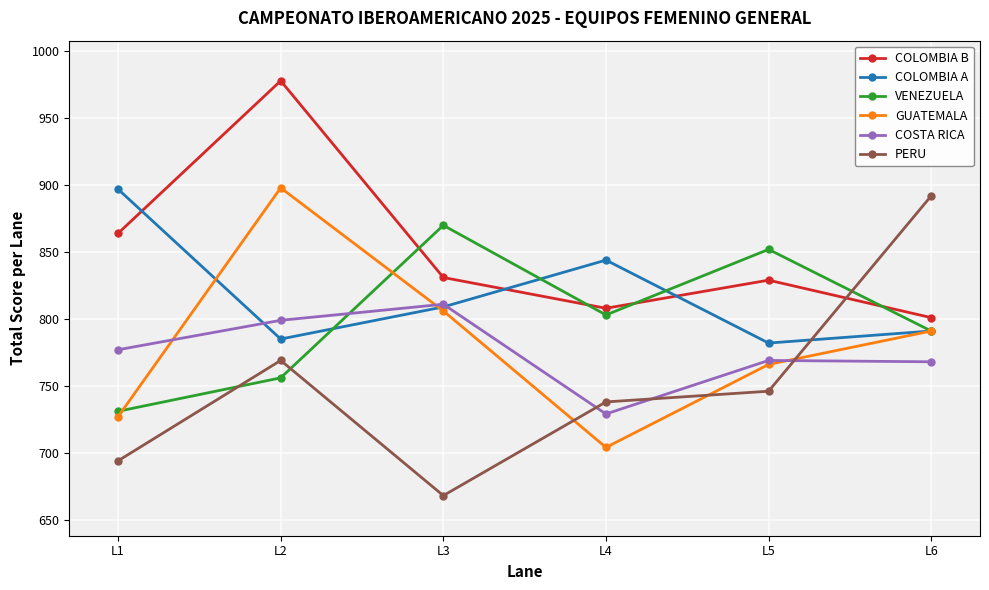

List the labels in order of PERU value, largest first.

L6, L2, L5, L4, L1, L3